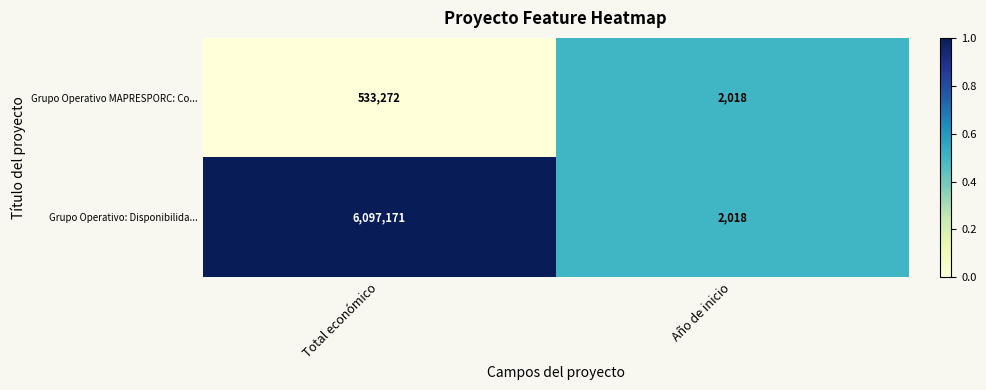

List the series in order of their peak value, highest first.

Grupo Operativo: Disponibilida..., Grupo Operativo MAPRESPORC: Co...